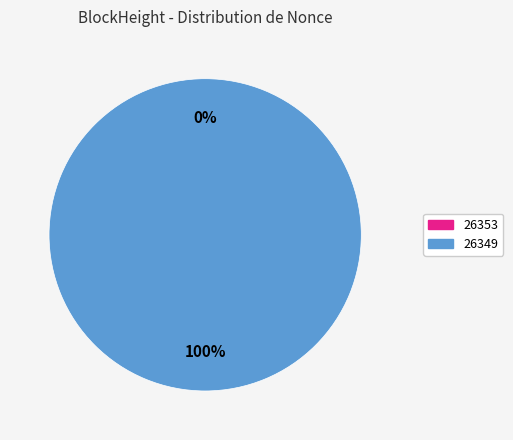

Does any single category account for the majority?

Yes